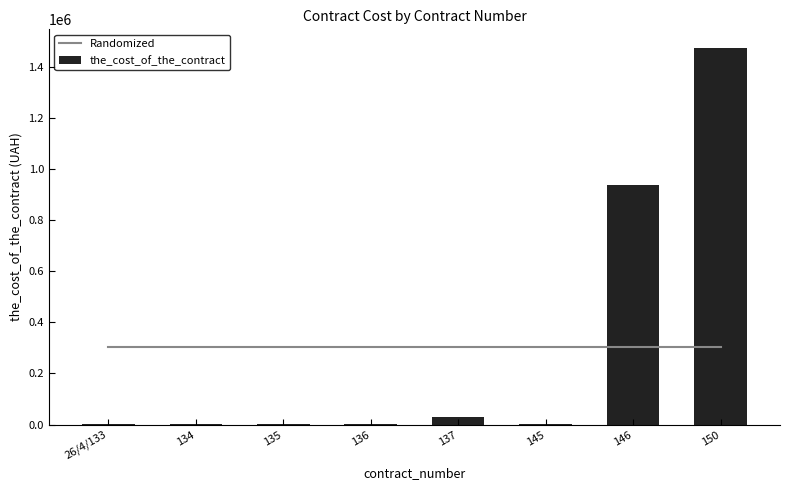

What is the difference between the maximum and minimum values in the the_cost_of_the_contract series?

1471945.0